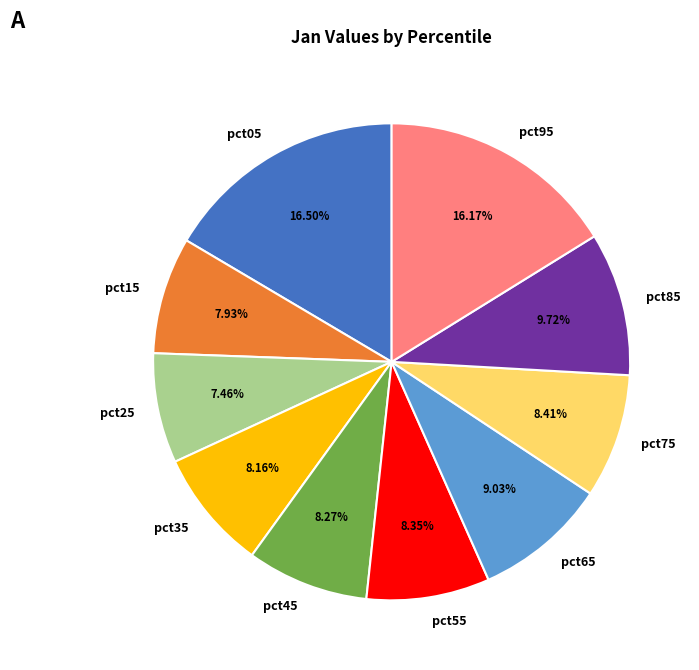

How many slices are in this pie chart?

10